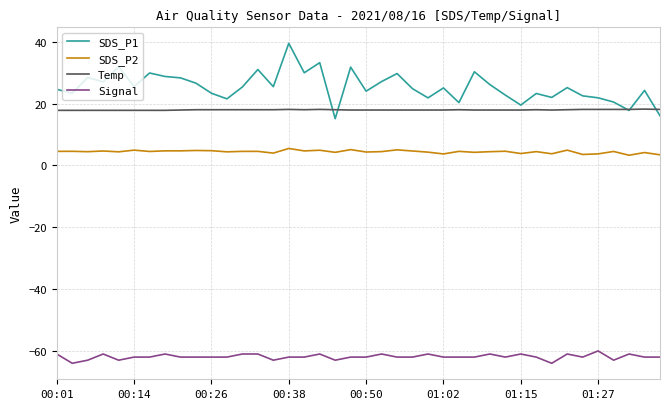

Which series has the largest range (max minus min)?

SDS_P1